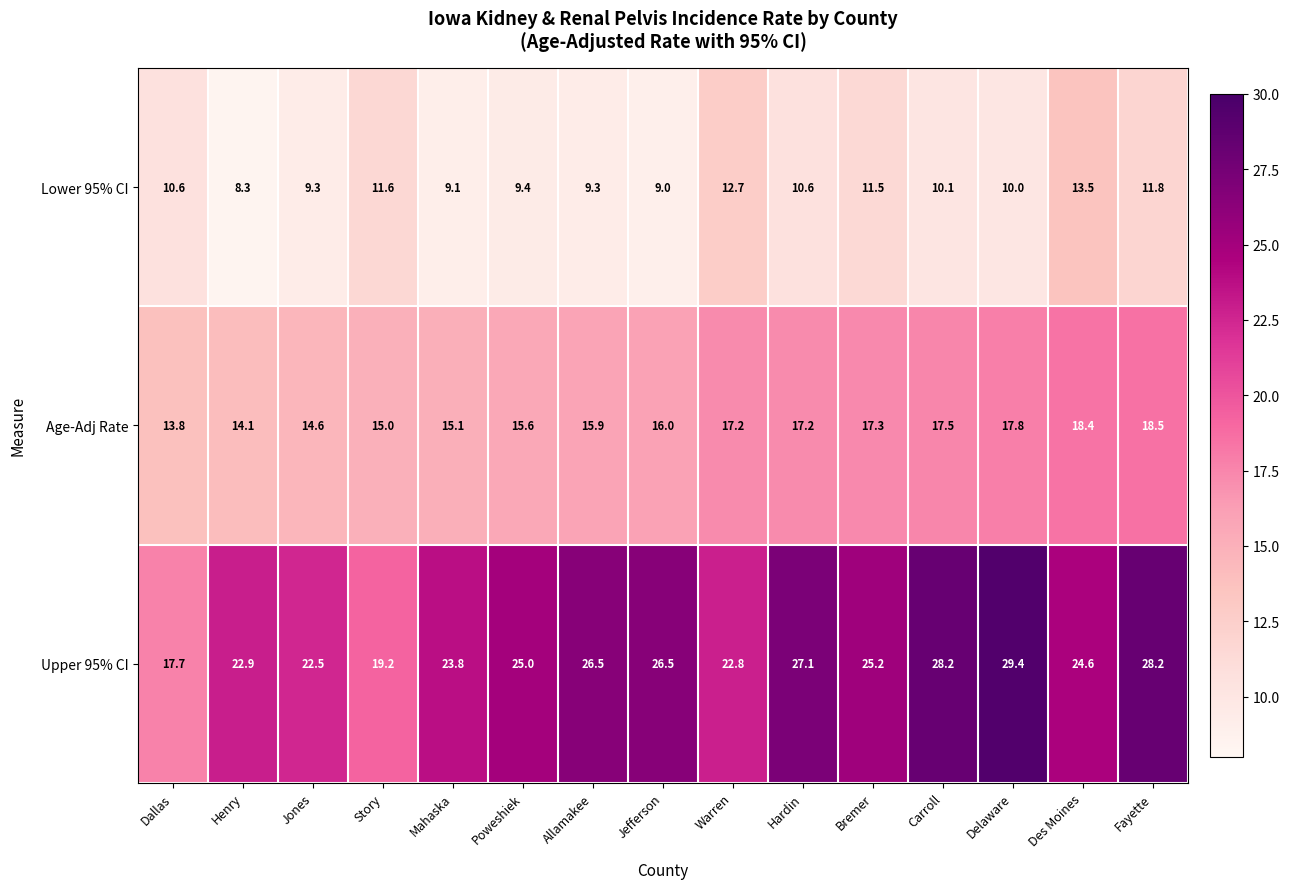

At which label is Lower 95% CI closest to 10?

Delaware